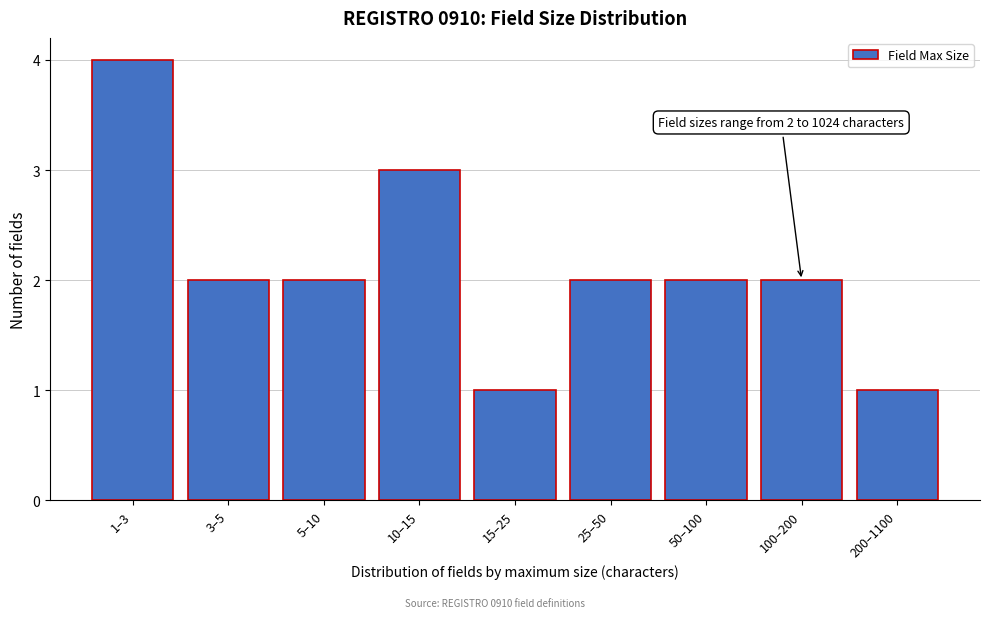

Reading left to right, transcribe all the data shown in this chart.

4	2	2	3	1	2	2	2	1